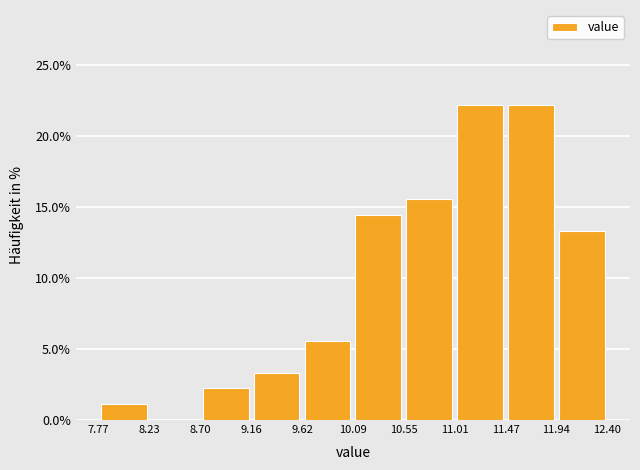

Reading left to right, transcribe this chart: for each bar, give the range it covers on the x-axis and its height. The values are not printed on the chart, so give them approximately, as read against the axis.

7.77 to 8.23: 1.0
8.23 to 8.70: 0
8.70 to 9.16: 2.0
9.16 to 9.62: 3.5
9.62 to 10.09: 5.5
10.09 to 10.55: 14.5
10.55 to 11.01: 15.5
11.01 to 11.47: 22.0
11.47 to 11.94: 22.0
11.94 to 12.40: 13.5